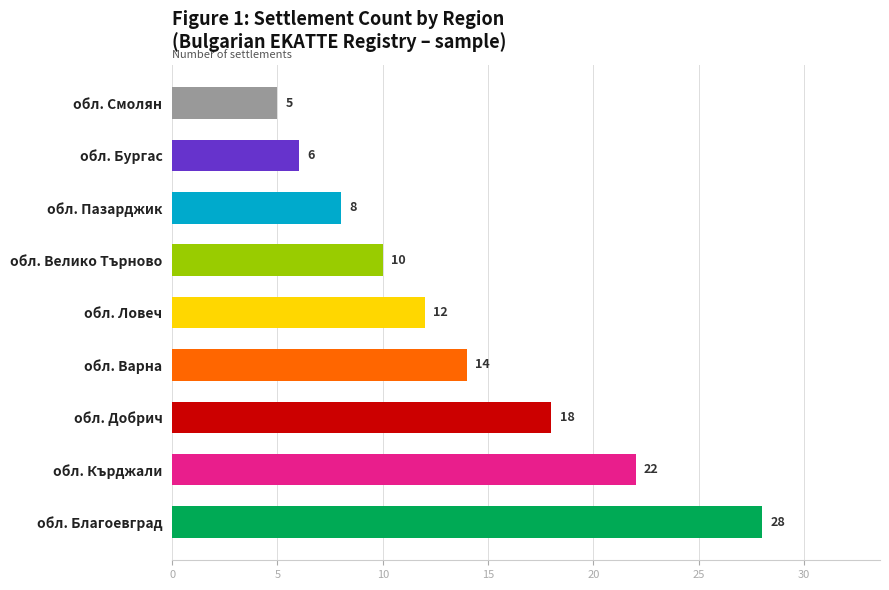

Reading bottom to top, what are all the values shown in this chart?

28	22	18	14	12	10	8	6	5